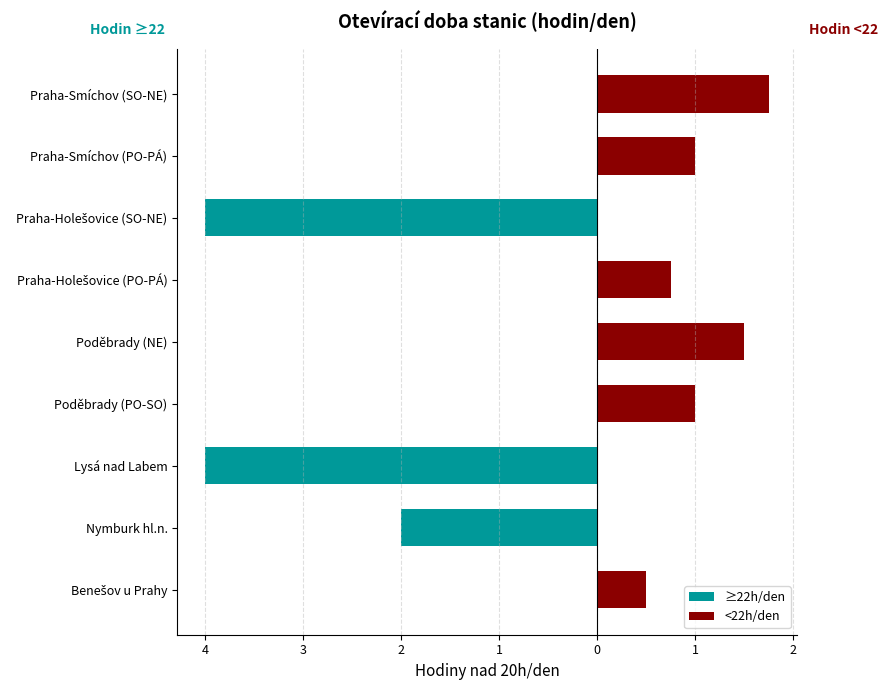

What is the difference between the maximum and minimum values in the <22h/den series?

1.8